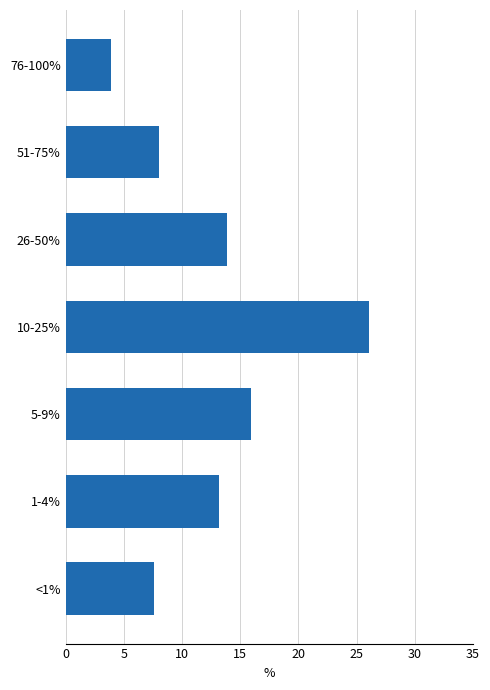

What is the ratio of the value at 51-75% to the value at 1-4%?

0.6